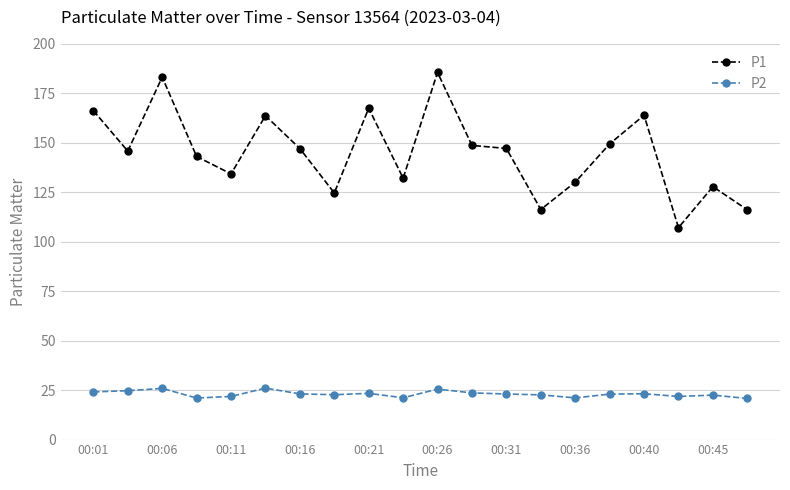

Which series has the largest range (max minus min)?

P1